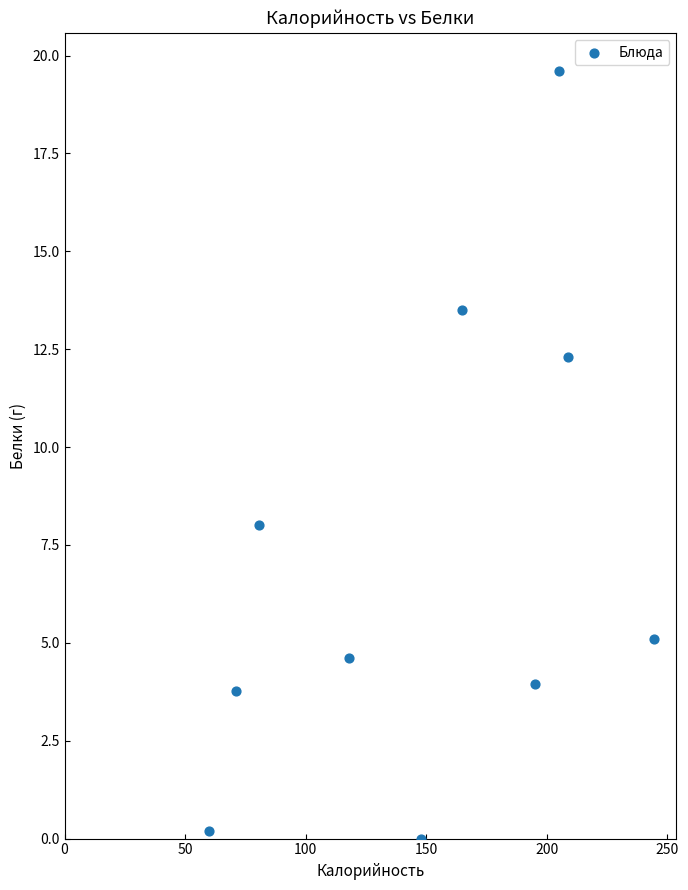

What Y value in the scatter plot is closest to 9?

8.0